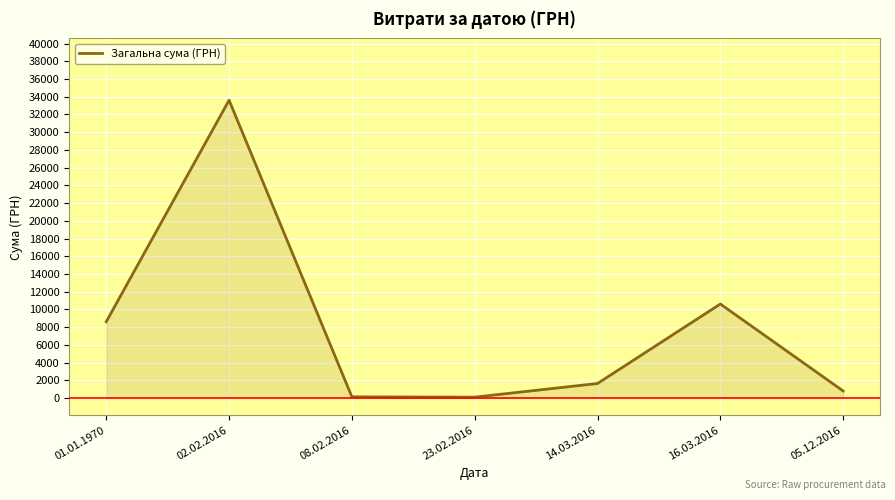

True or false: there are more than 1 points higher than both neighbors.

True